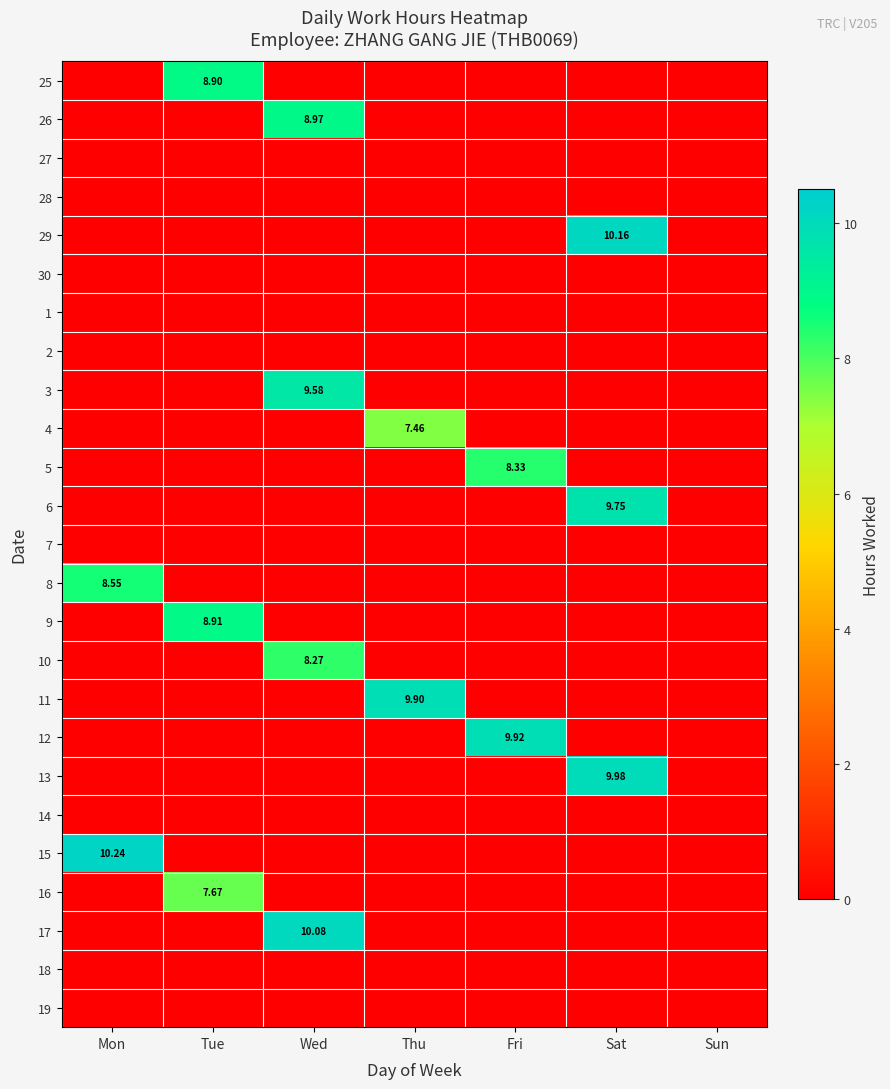

What is the sum of all 6 values?

9.8